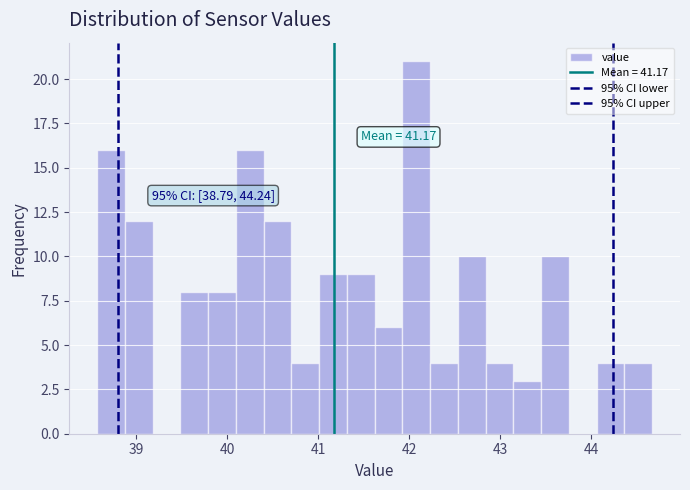

Read against the x-axis, roughly where is the centre of the tallest bar?

42.1